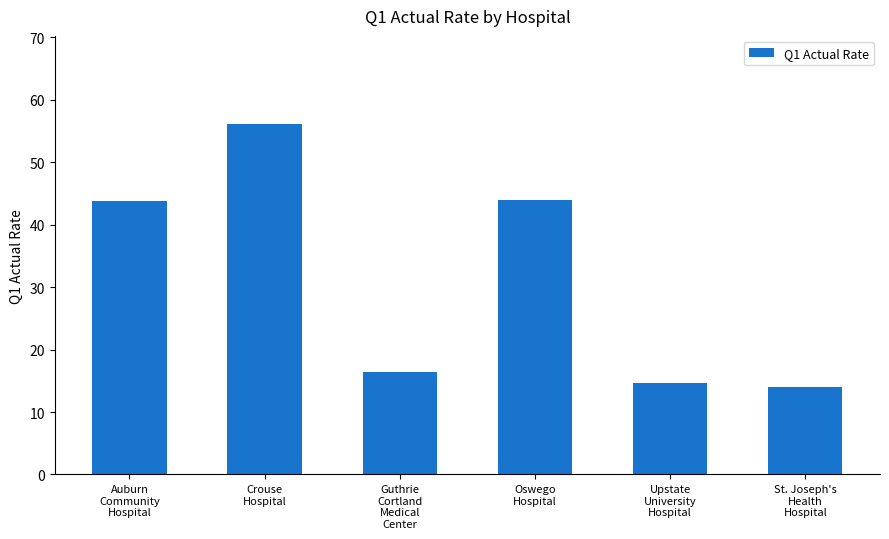

Where does the data first go above 43?

Auburn
Community
Hospital